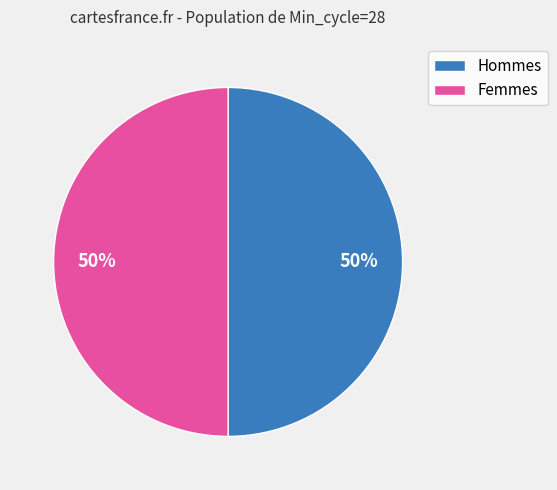

To the nearest percent, what is the average slice percentage?

50%